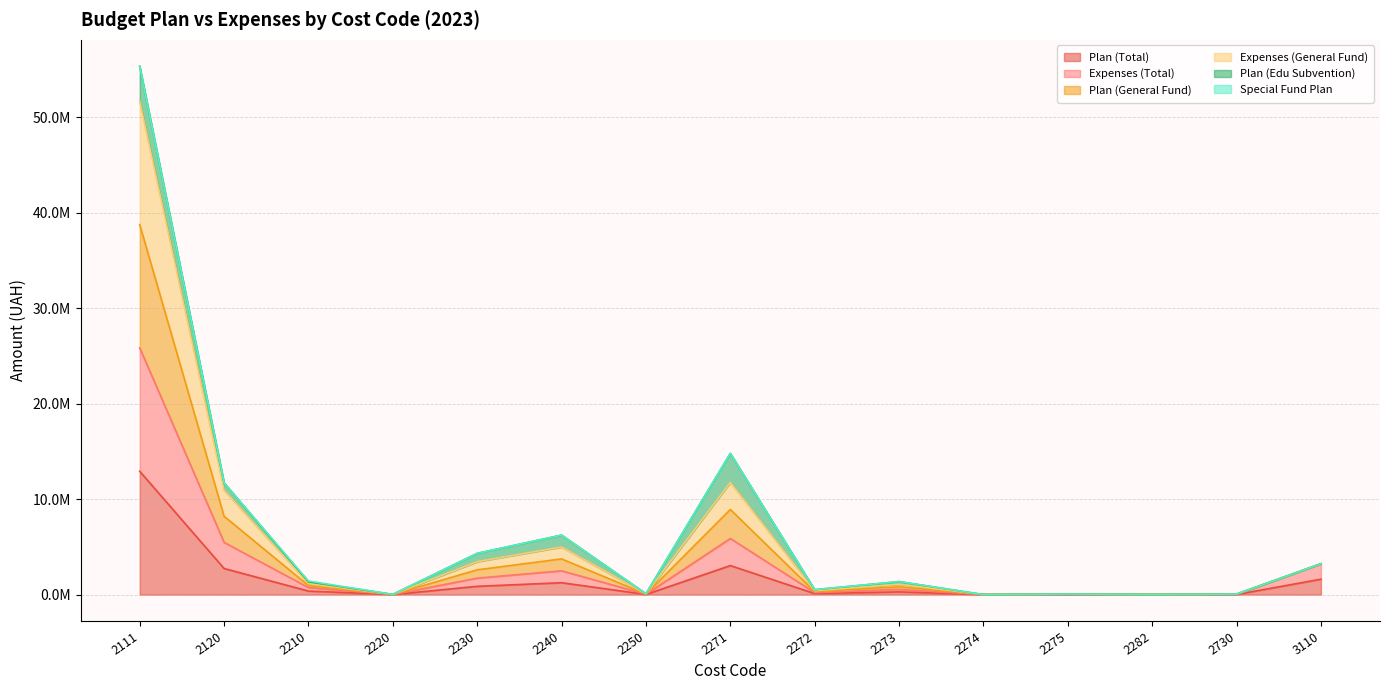

What is the approximate value of Plan (Total) at 3110?

1614258.0